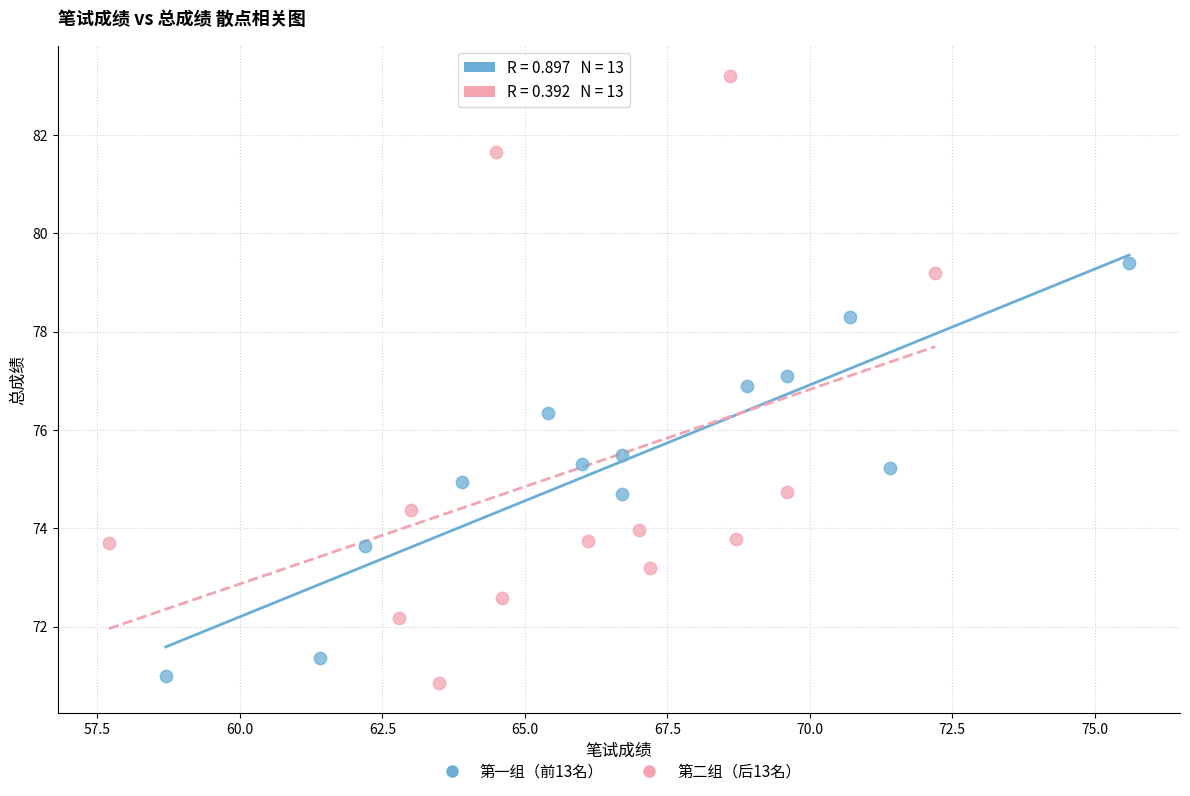

Which series has the largest Y range (max minus min)?

第二组（后13名）